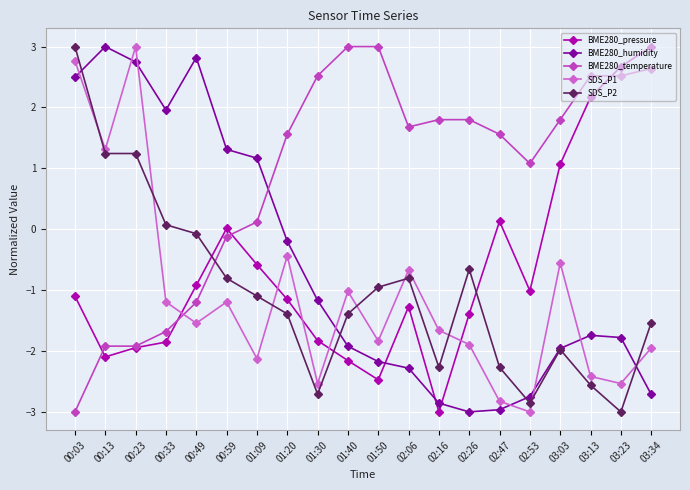

What is the highest value of the SDS_P1 series?

3.0